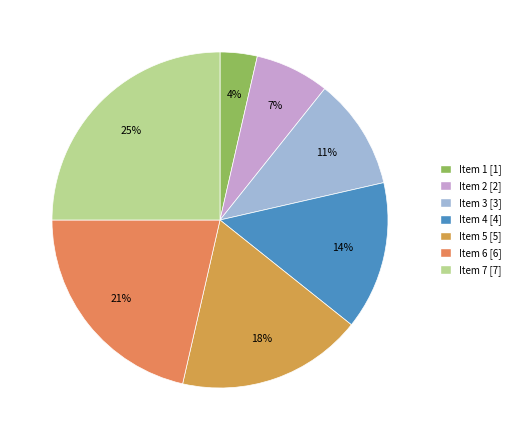

To the nearest percent, what is the average slice percentage?

14%